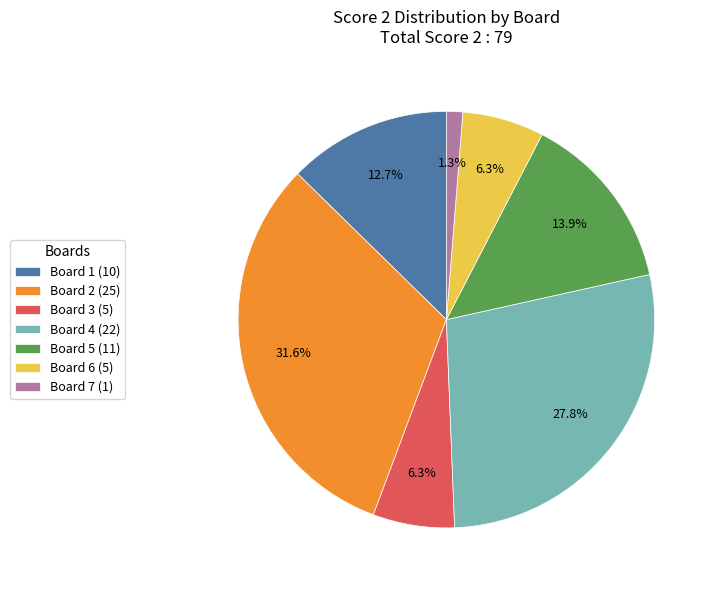

Combined, do Board 6 and Board 7 account for over 50%?

No